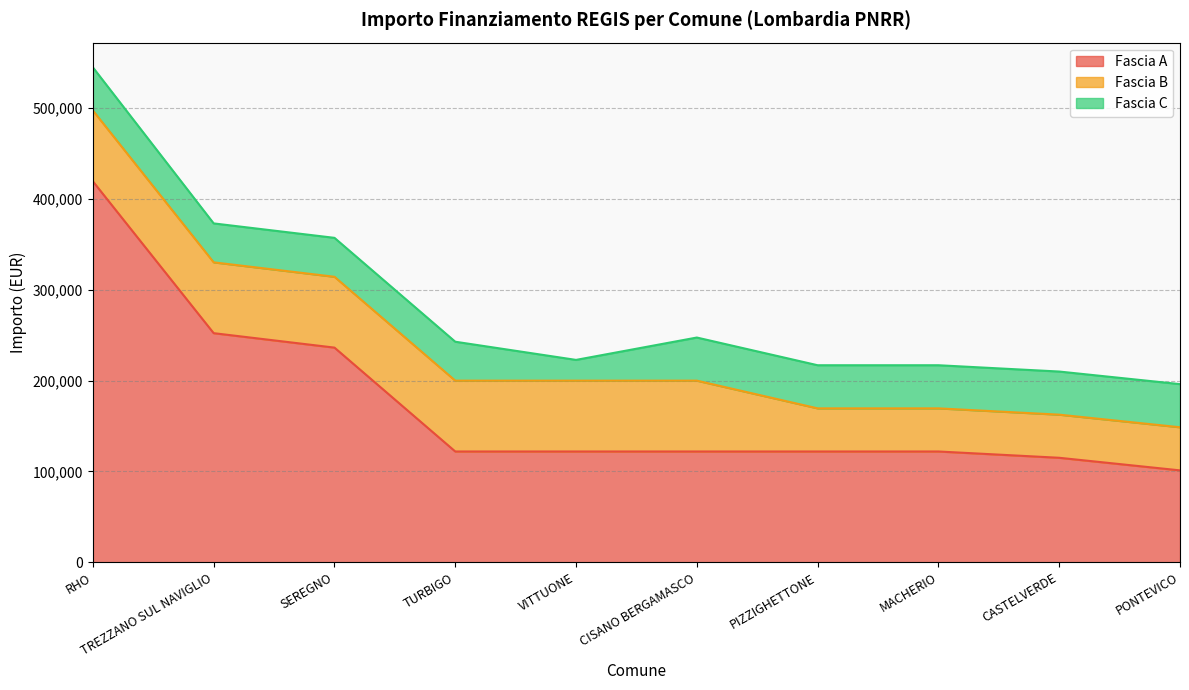

How many values in the Fascia B series are below 77897?

4